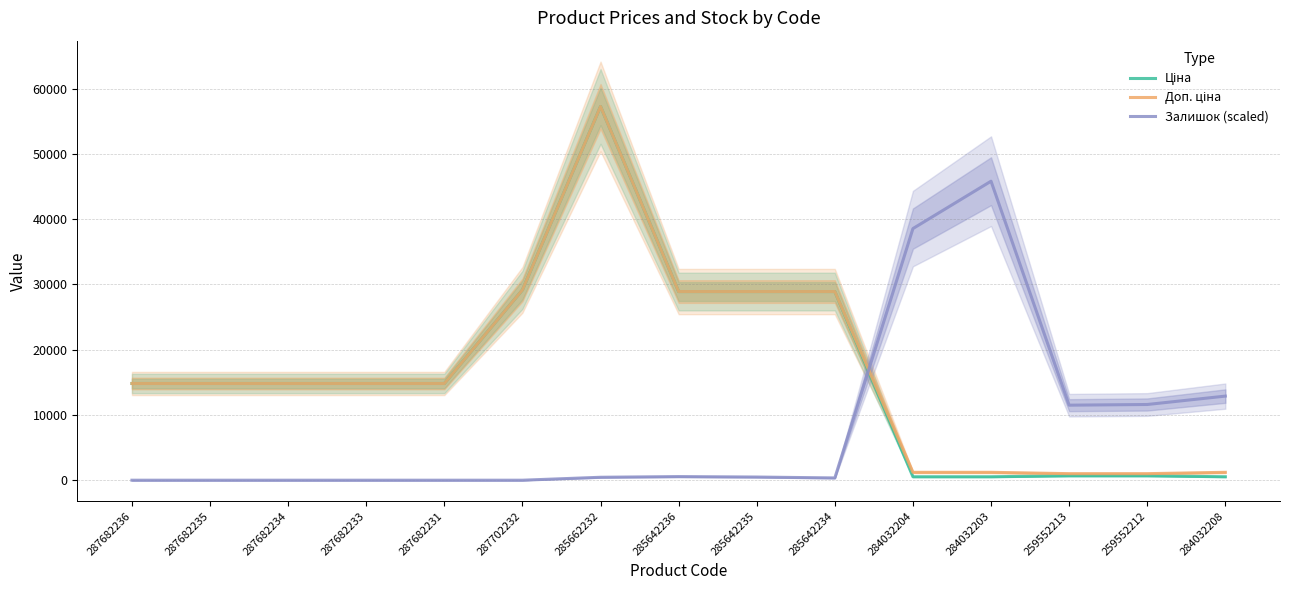

Reading right to left, list all the values displayed in this chart.

Ціна: 284032208=528.2	259552212=679.8	259552213=679.8	284032203=528.2	284032204=528.2	285642234=28901.7	285642235=28901.7	285642236=28901.7	285662232=57258.0	287702232=29152.3	287682231=14817.6	287682233=14817.6	287682234=14817.6	287682235=14817.6	287682236=14817.6
Доп. ціна: 284032208=1210.7	259552212=1004.1	259552213=1004.1	284032203=1210.7	284032204=1210.7	285642234=28901.7	285642235=28901.7	285642236=28901.7	285662232=57258.0	287702232=29152.3	287682231=14817.6	287682233=14817.6	287682234=14817.6	287682235=14817.6	287682236=14817.6
Залишок (scaled): 284032208=12884.1	259552212=11599.2	259552213=11495.0	284032203=45806.4	284032204=38548.2	285642234=347.3	285642235=486.2	285642236=555.7	285662232=451.5	287702232=0.0	287682231=0.0	287682233=0.0	287682234=0.0	287682235=0.0	287682236=0.0